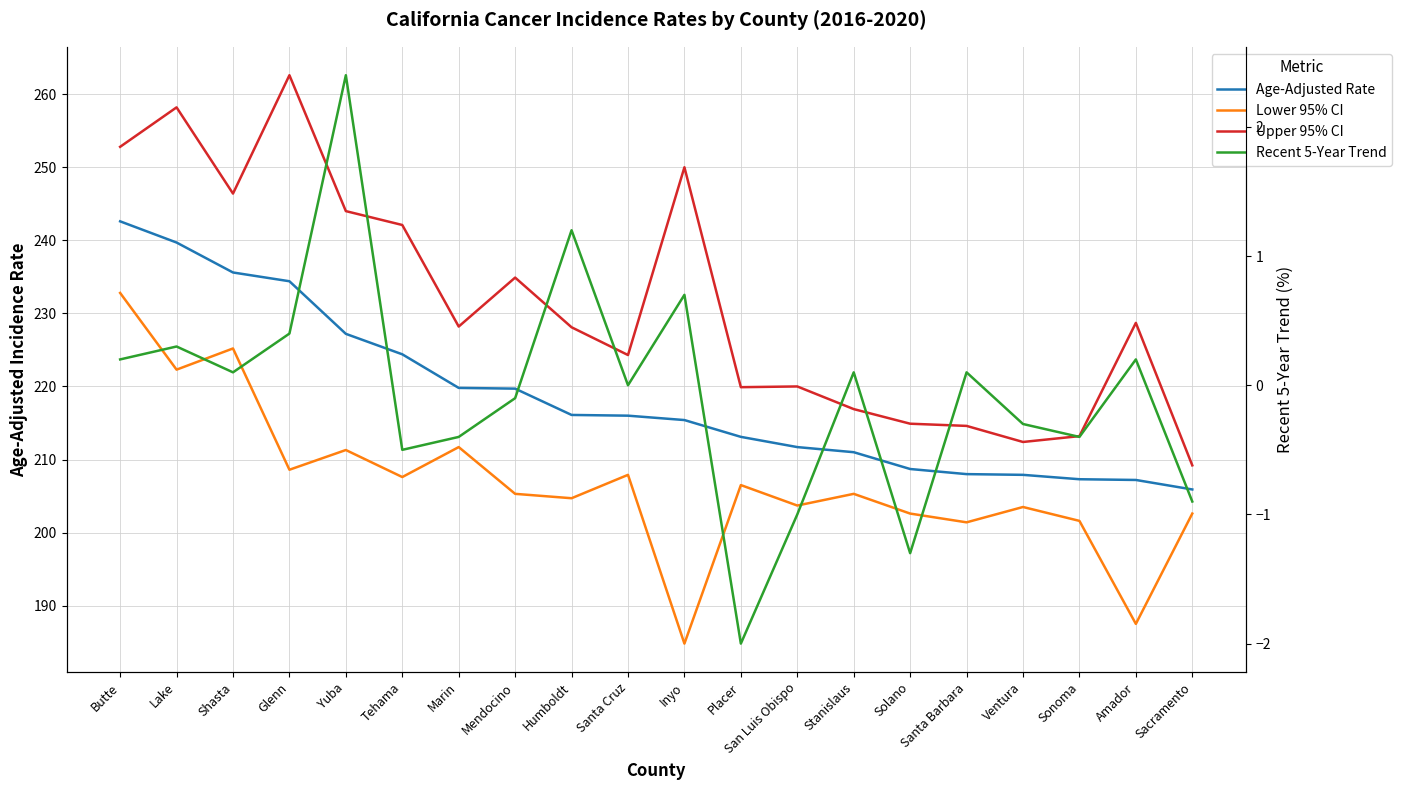

The value of Age-Adjusted Rate at Sonoma is 207.3. True or false?

True